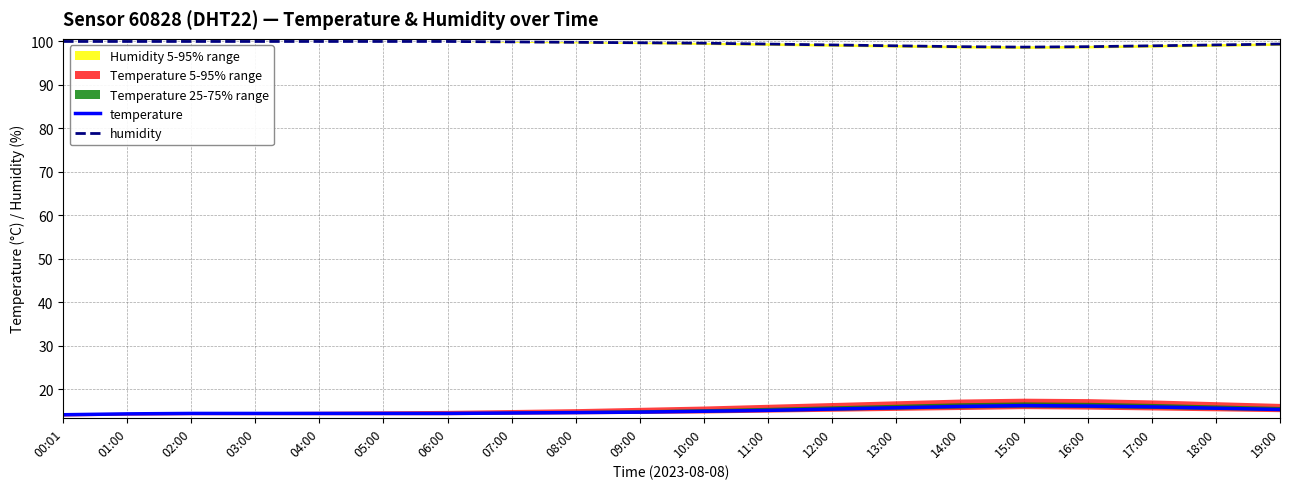

Between 02:00 and 13:00, which series saw the biggest shift?

temperature